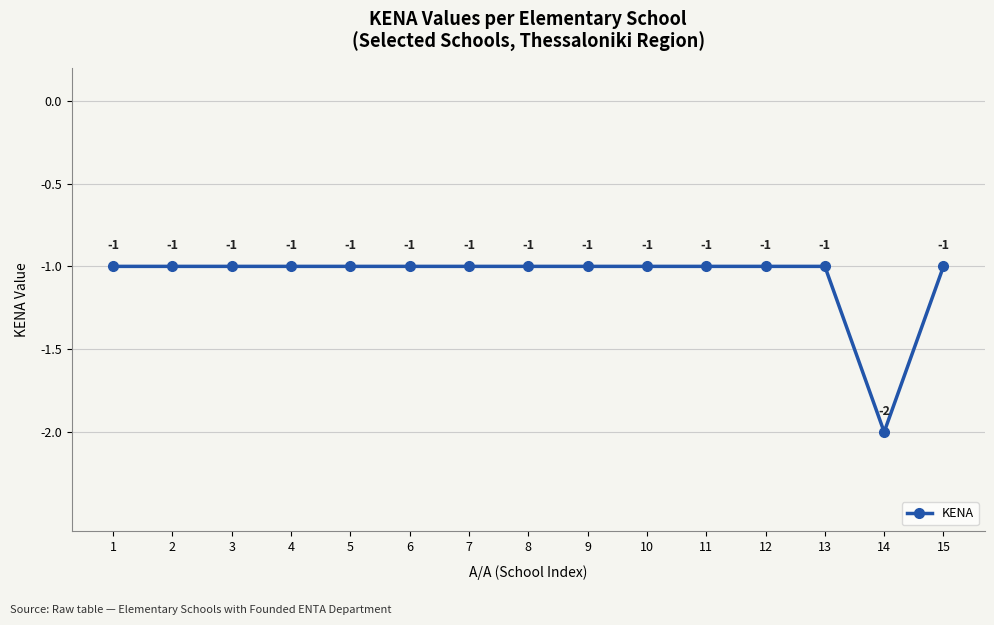

Reading right to left, transcribe all the data shown in this chart.

15=-1	14=-2	13=-1	12=-1	11=-1	10=-1	9=-1	8=-1	7=-1	6=-1	5=-1	4=-1	3=-1	2=-1	1=-1